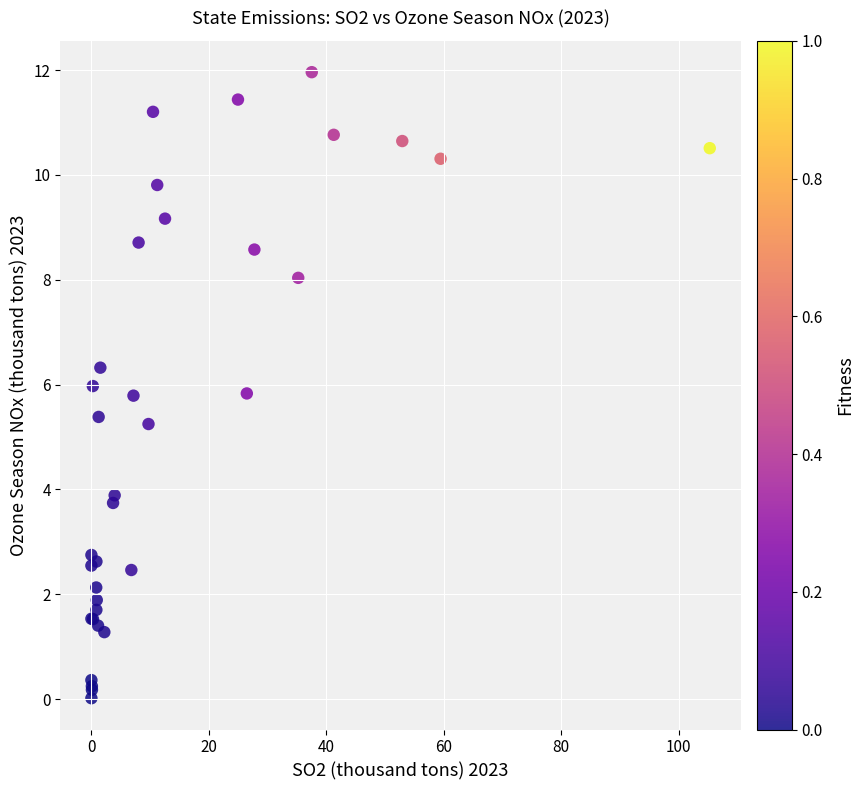

What Y value in the scatter plot is closest to 5?

5.2